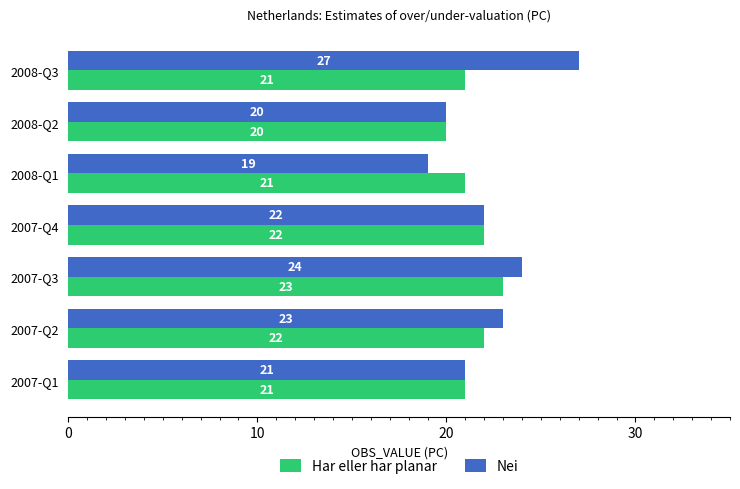

Which category has the highest value in the Nei series?

2008-Q3